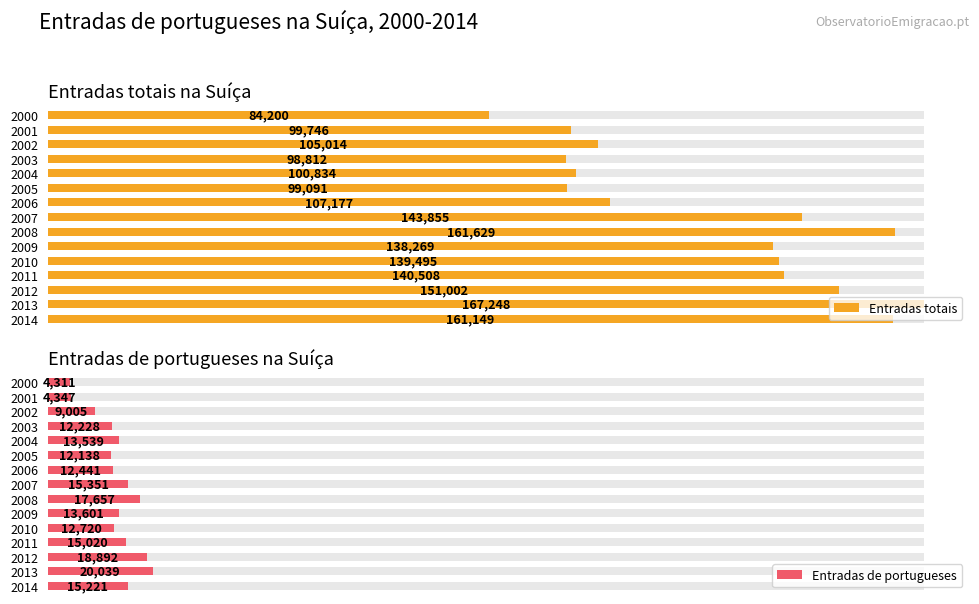

What is the difference between the maximum and minimum values in the Entradas totais series?

83048